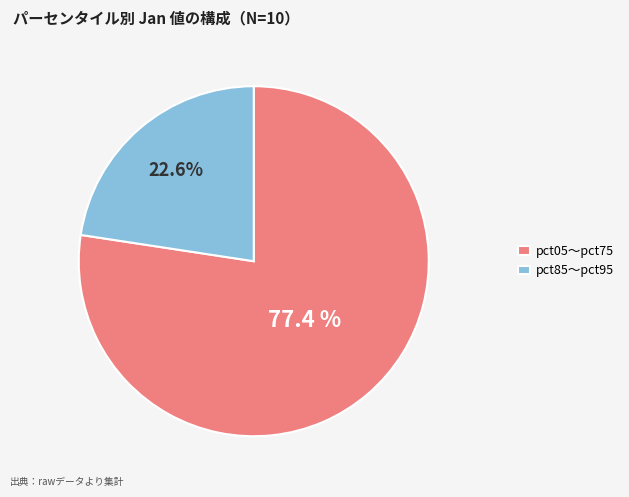

What percentage do pct85〜pct95 and pct05〜pct75 together represent?

100.0%